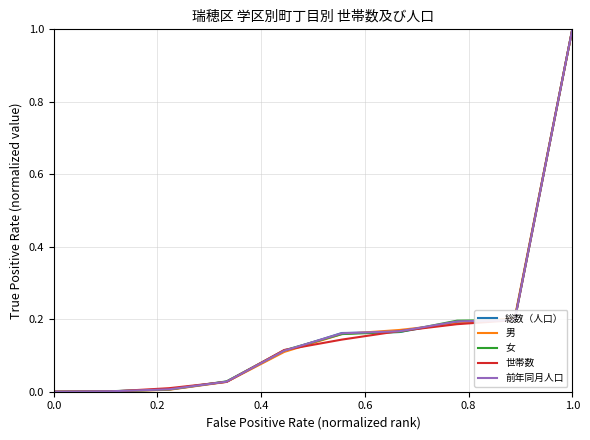

What is the maximum value for 世帯数?

1.0